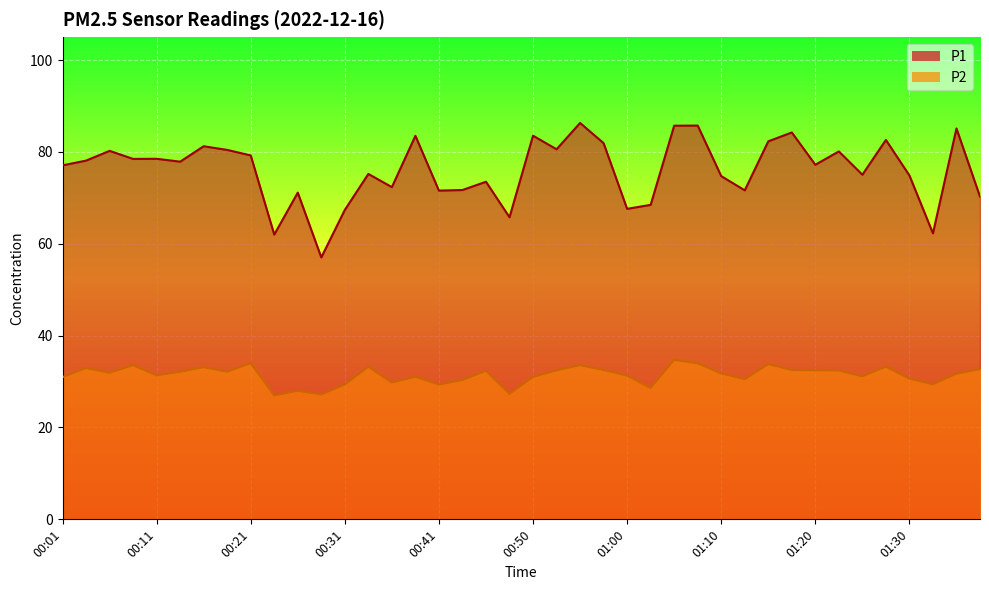

How many interior local peaks does the P2 series have?

12